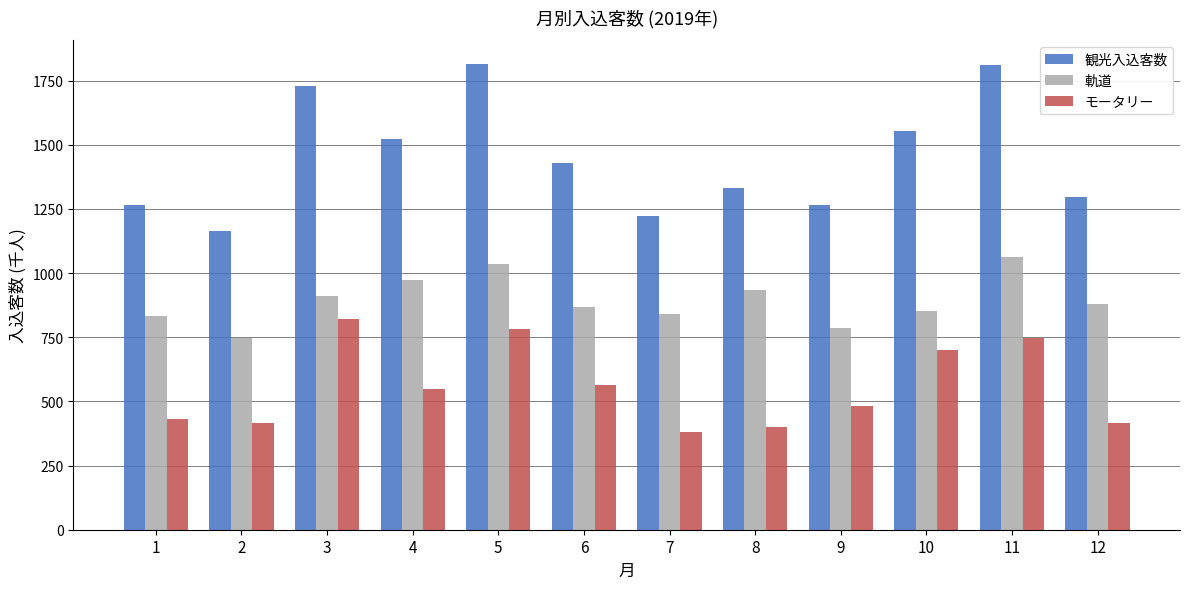

How many distinct data groups are displayed?

3